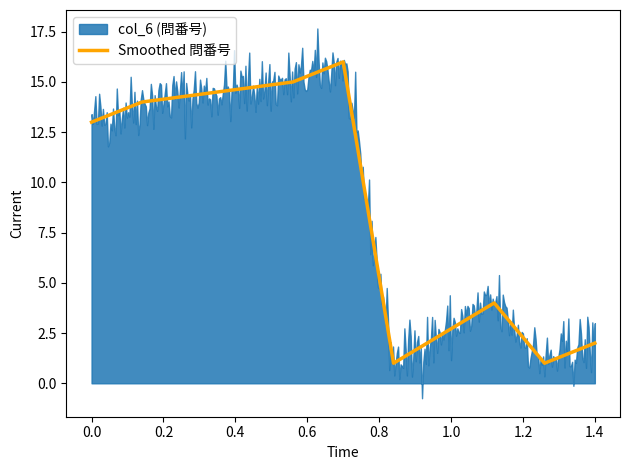

True or false: Smoothed 問番号 has a value of 7 at 0.0.

False